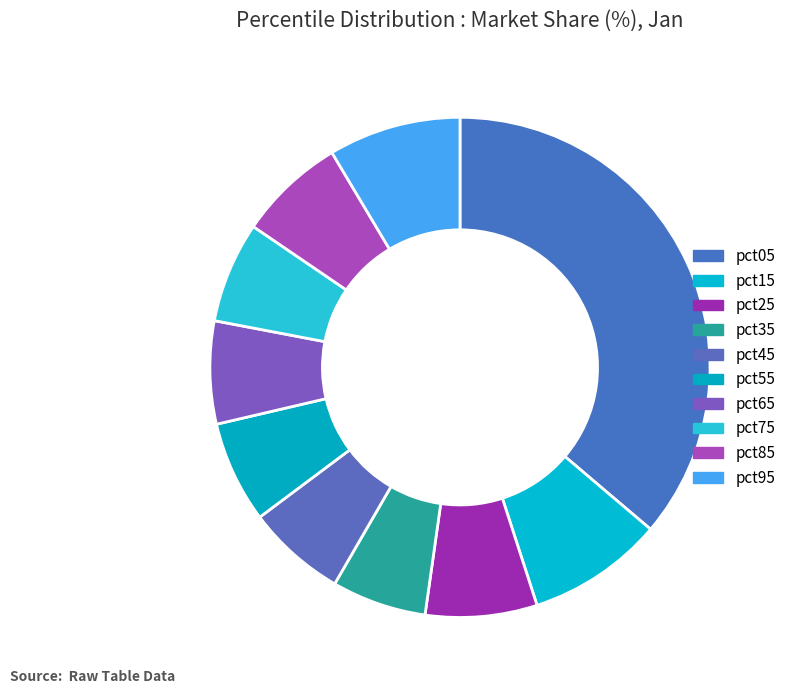

Is it true that pct95 is 16% of the pie?

False